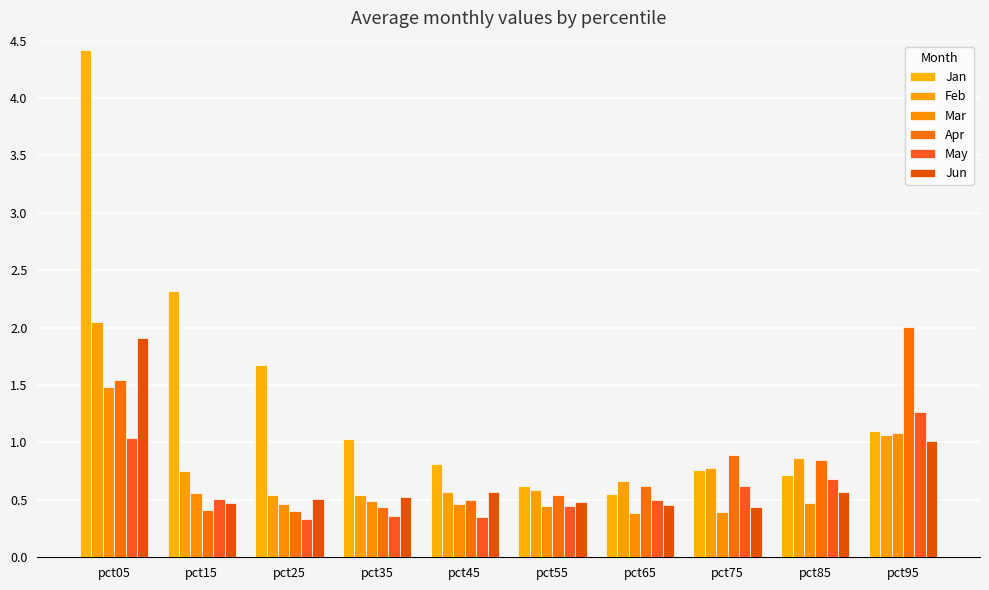

True or false: May has a value of 0.3 at pct65.

False